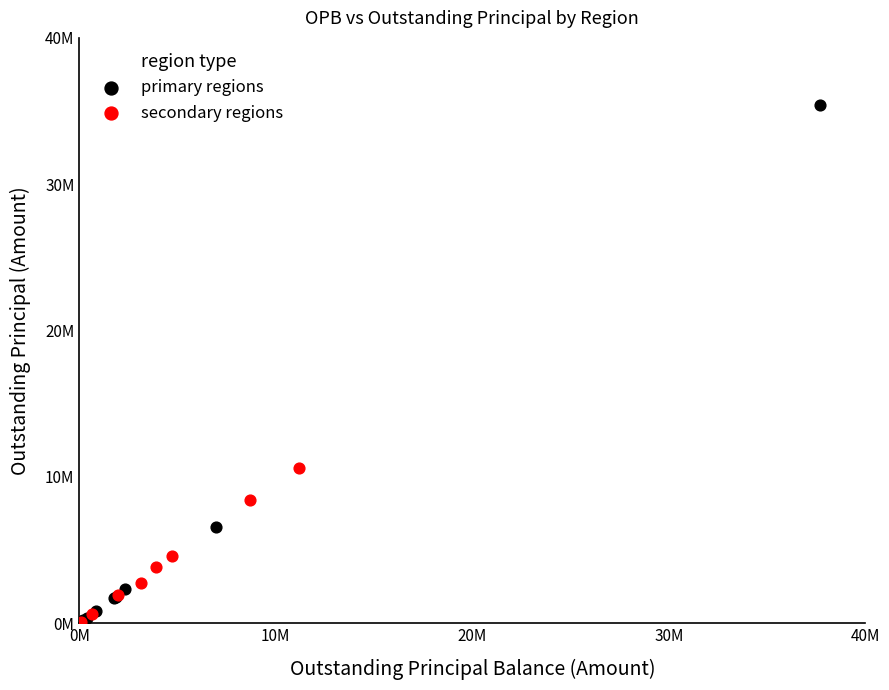

What are all the series names shown in the legend?

primary regions, secondary regions